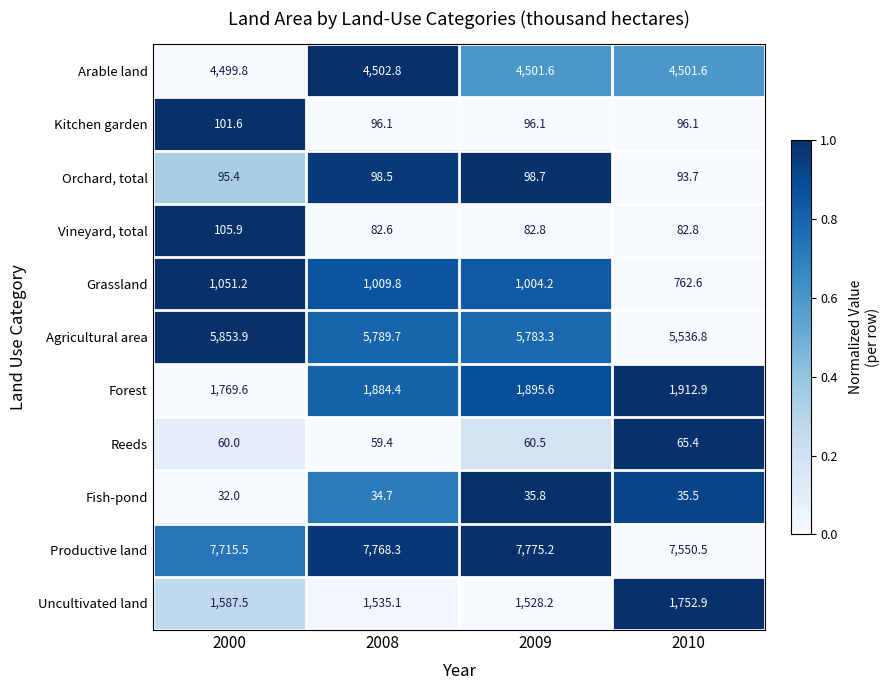

How many data points in Arable land are less than 4501?

1